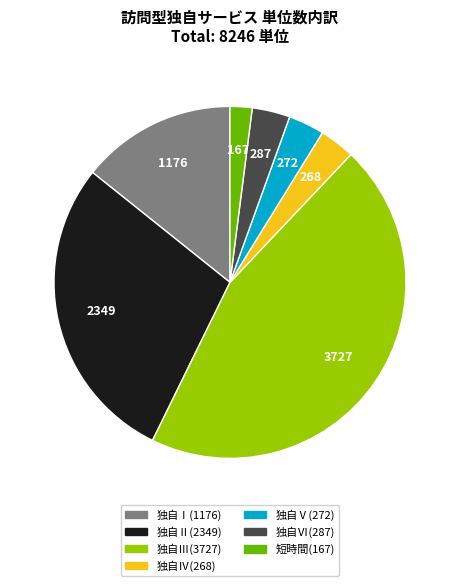

Is the sum of 独自Ⅲ(3727) and 独自Ⅴ(272) greater than half?

No